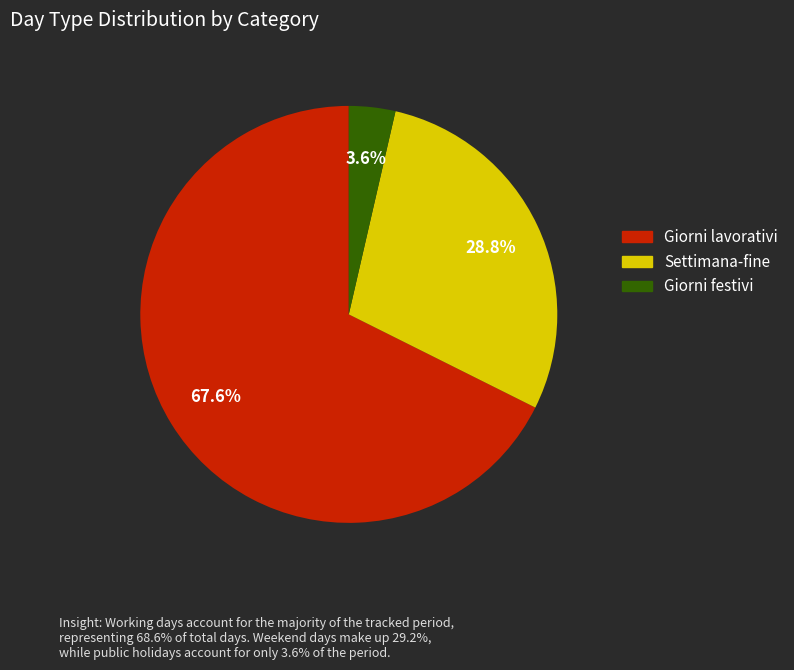

Is it true that Settimana-fine is 43% of the pie?

False